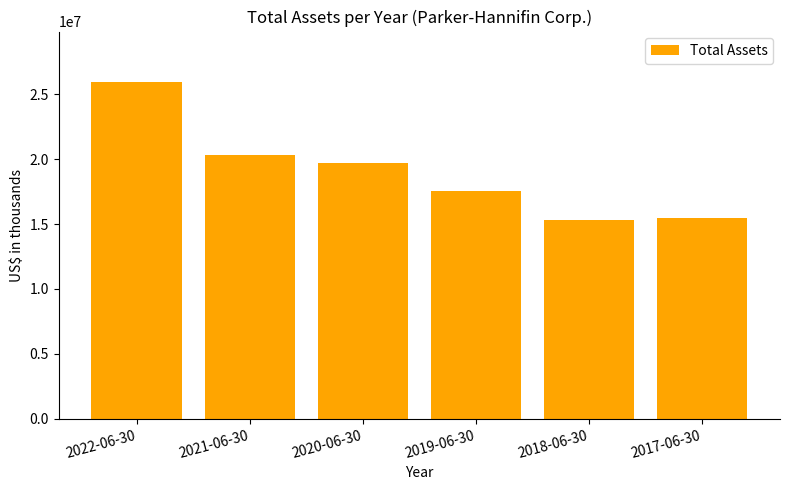

How many distinct data groups are displayed?

1